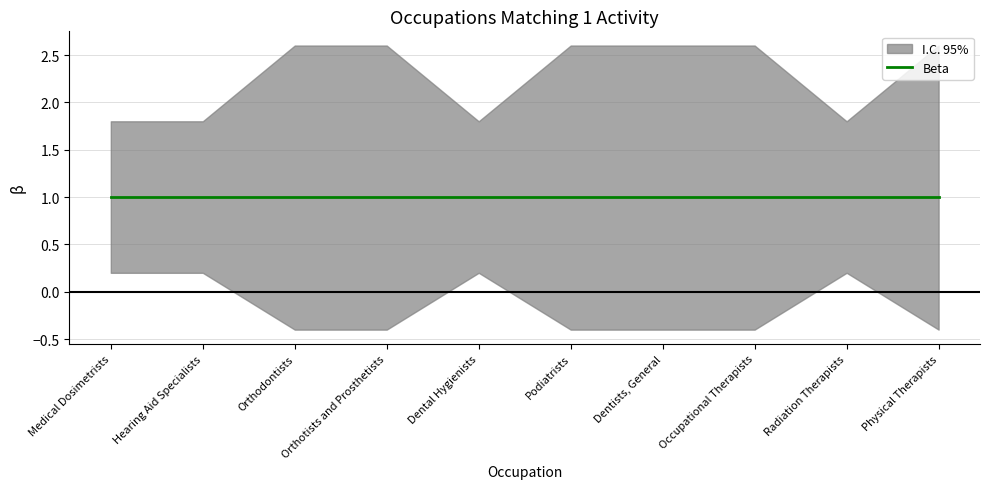

Is it true that Shared Activities equals 1 at Dentists, General?

True